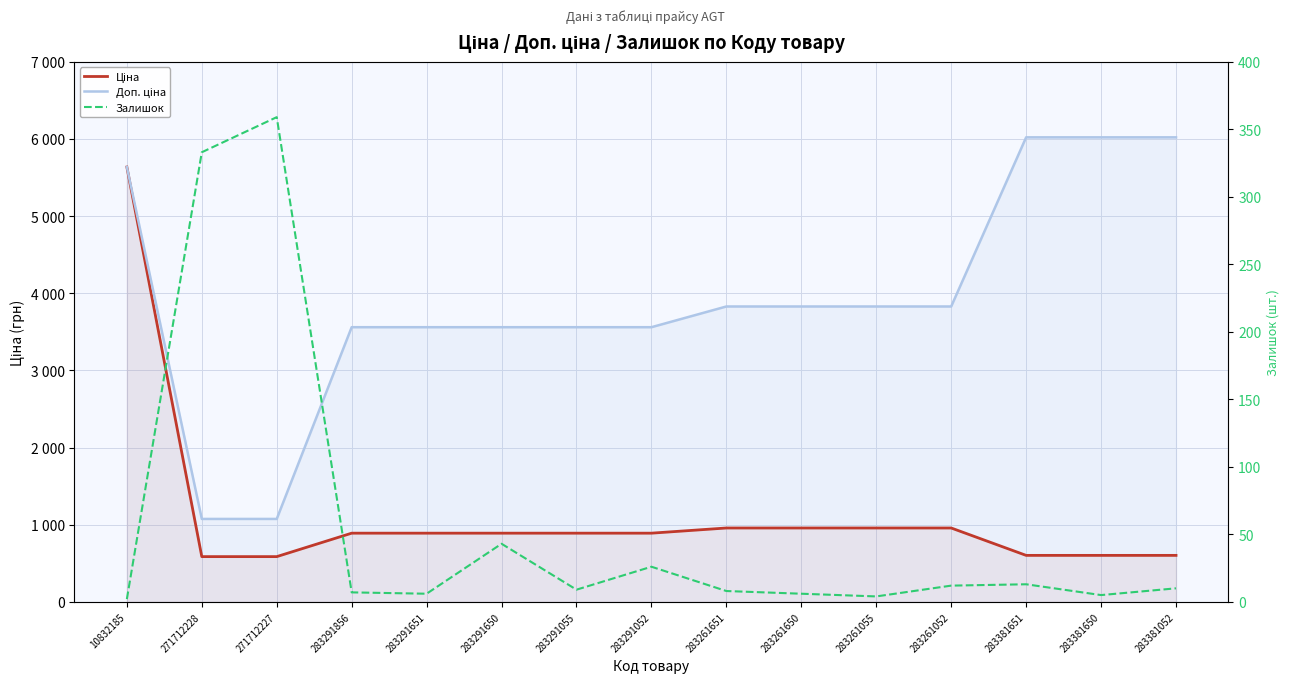

True or false: Ціна and Доп. ціна cross at least once.

False